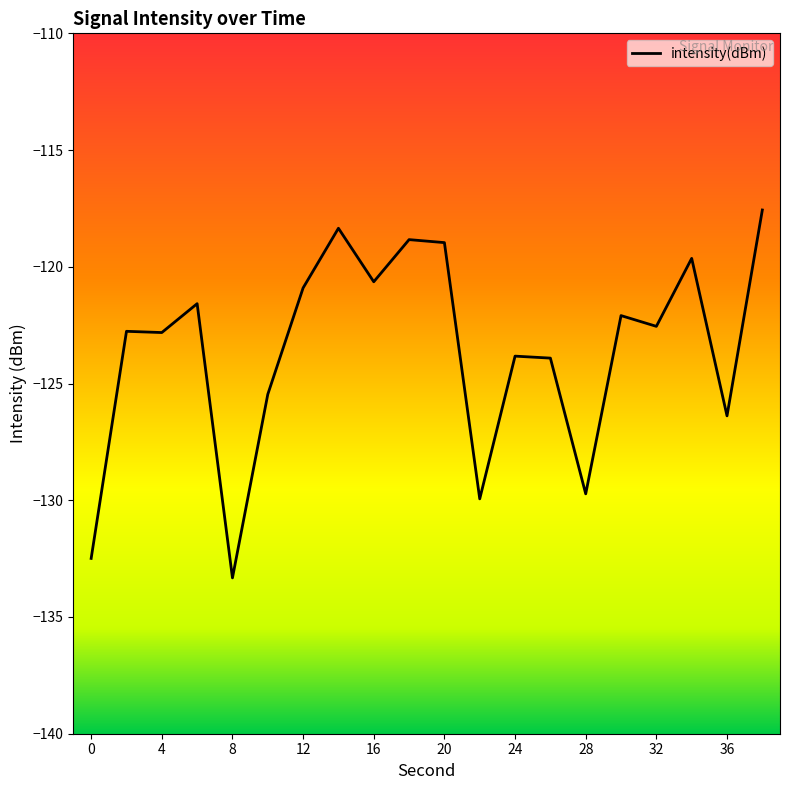

What is the maximum value shown in the chart?

-117.6